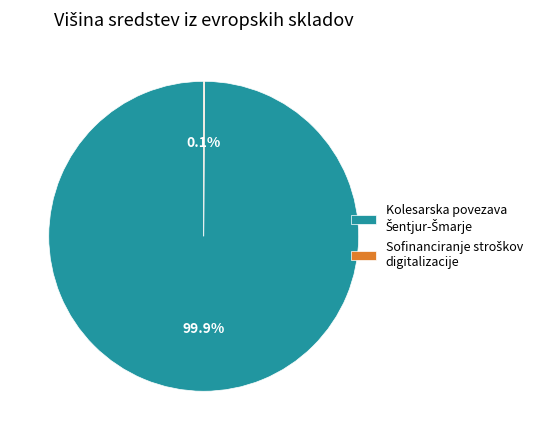

Is there a majority slice in this chart?

Yes